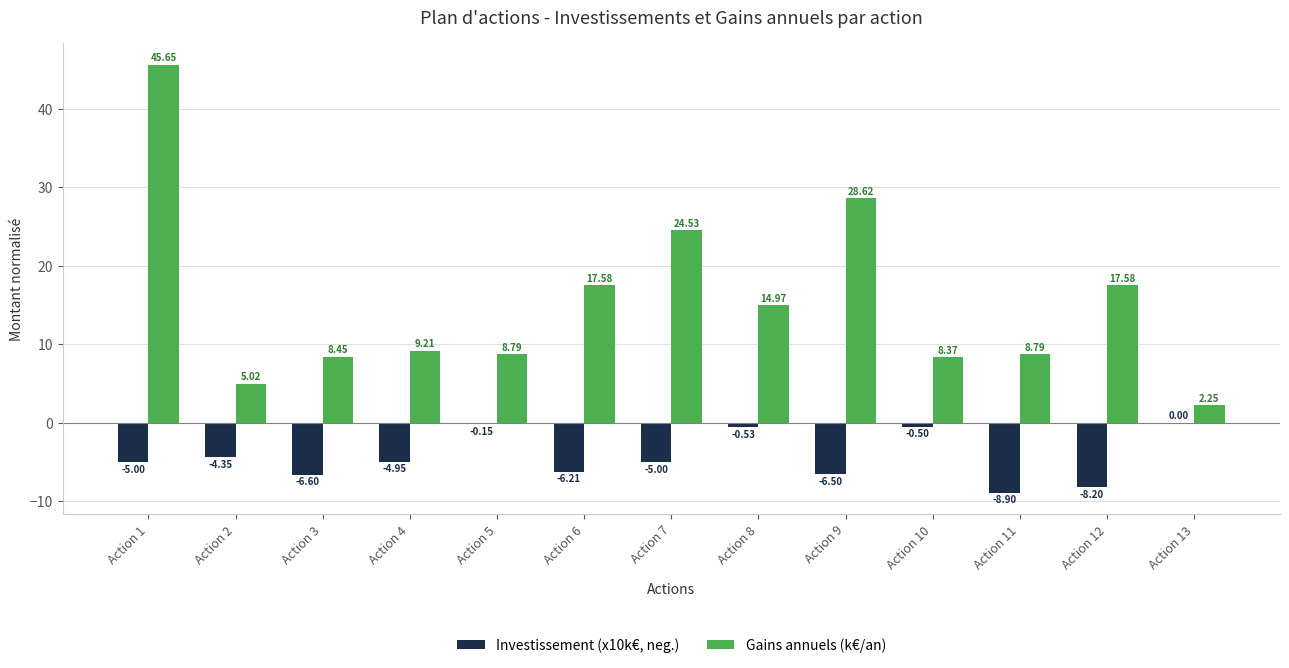

What is the difference between the Investissement (x10k€, neg.) values at Action 3 and Action 7?

1.6